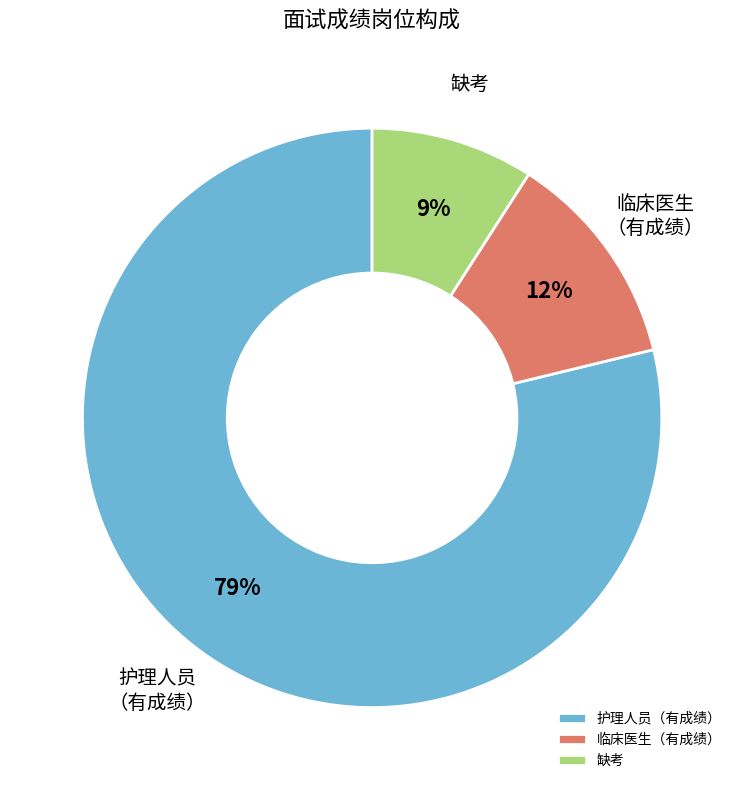

The 缺考 slice represents 1% of the pie. True or false?

False